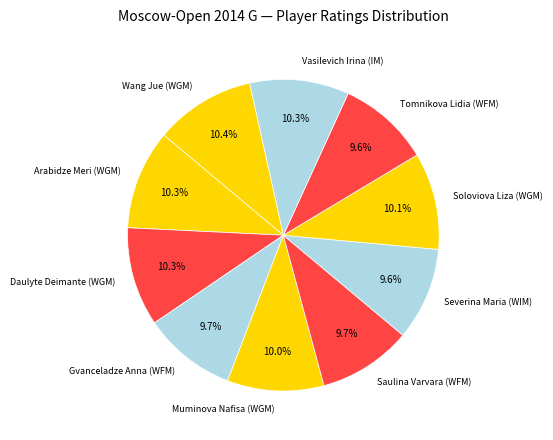

What is the total percentage of Gvanceladze Anna (WFM) and Arabidze Meri (WGM)?

20.0%